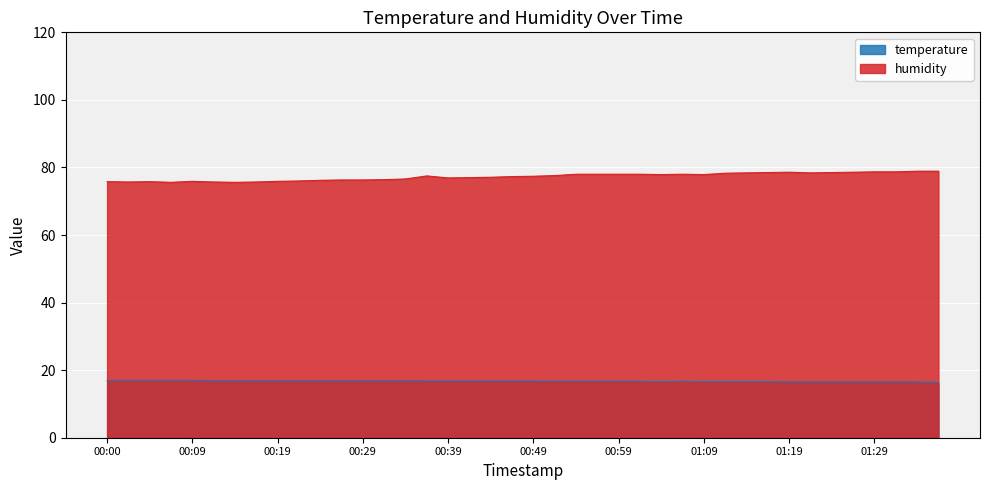

Is the value of temperature at 01:16 greater than the value of humidity at 01:01?

No